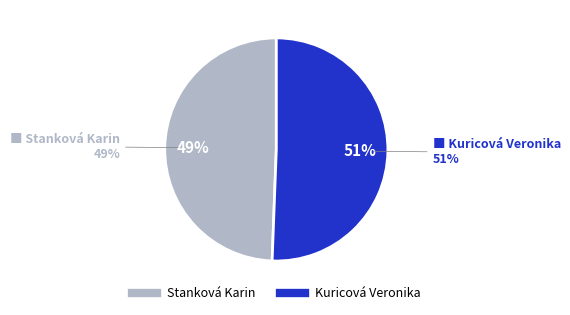

Rank the categories by value from lowest to highest.

Stanková Karin, Kuricová Veronika